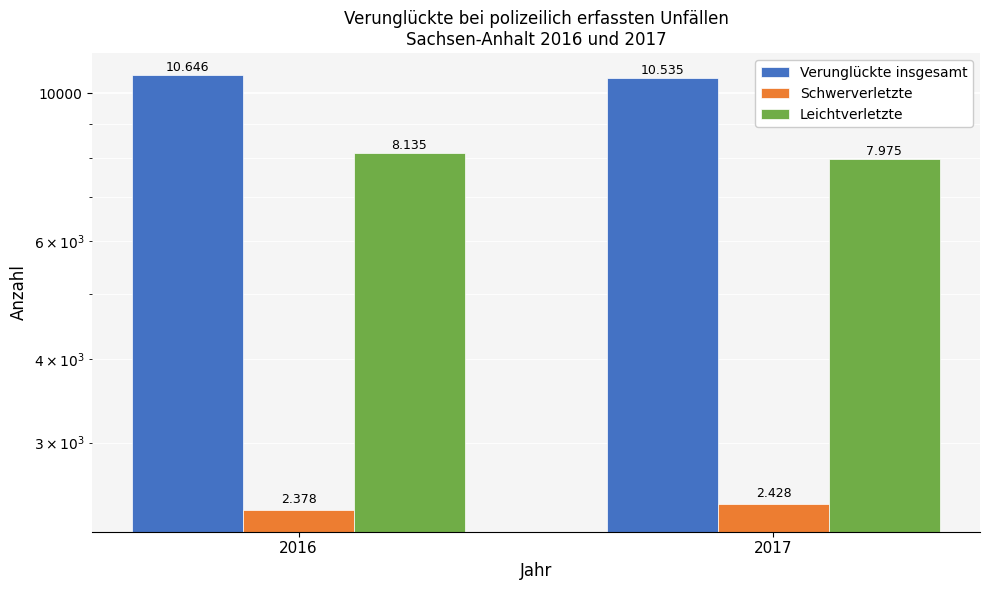

What is the highest value of the Leichtverletzte series?

8135